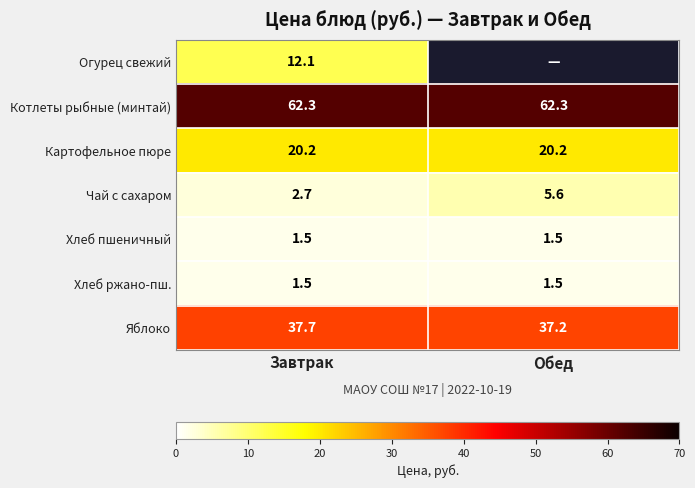

The value of Хлеб пшеничный at Обед is 2.2. True or false?

False